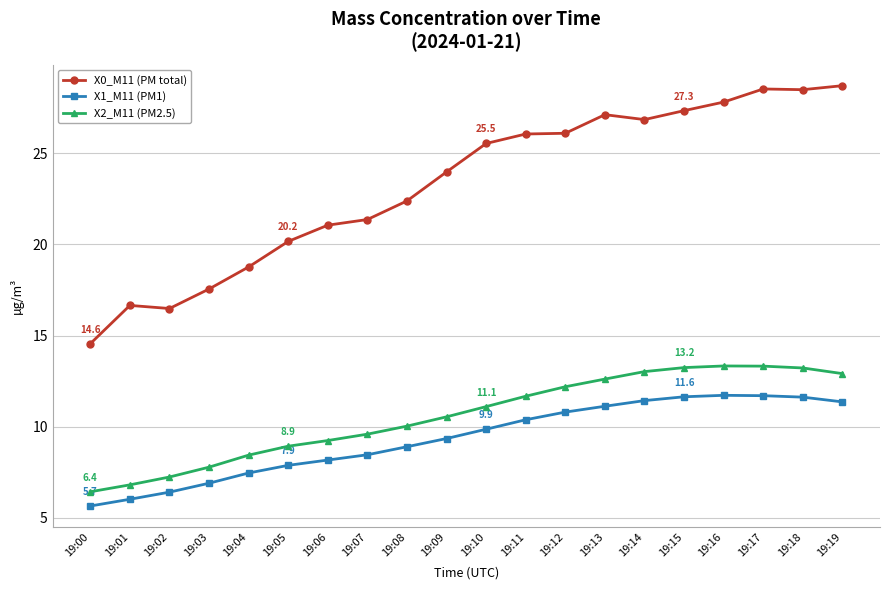

What is the maximum value shown in the chart?

28.7